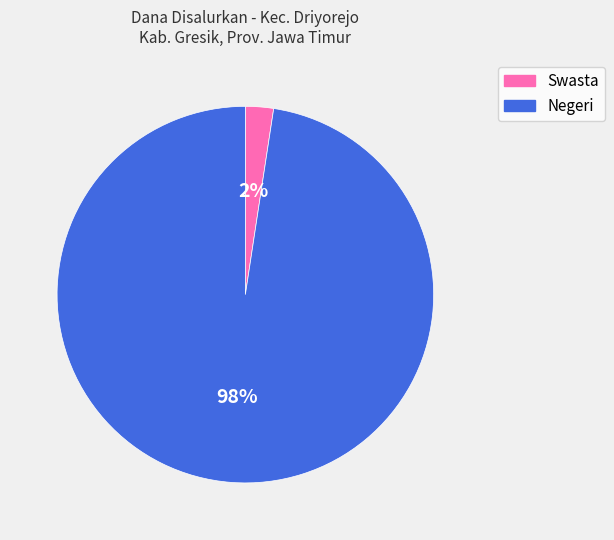

Does any single category account for the majority?

Yes